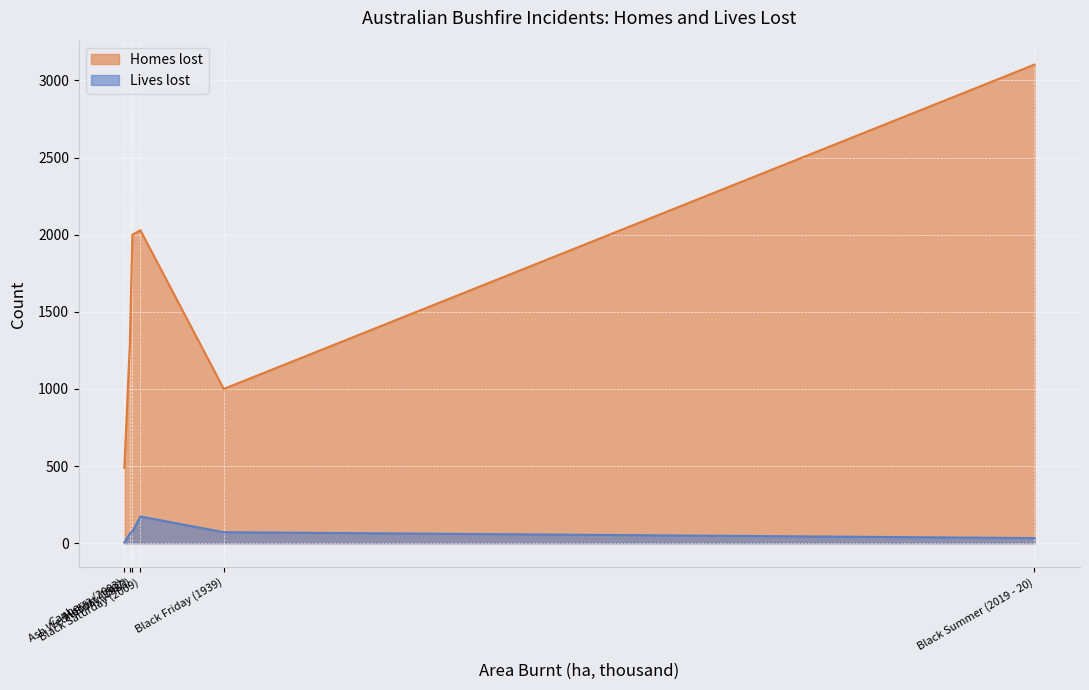

How many data points in Lives lost are above 71?

2